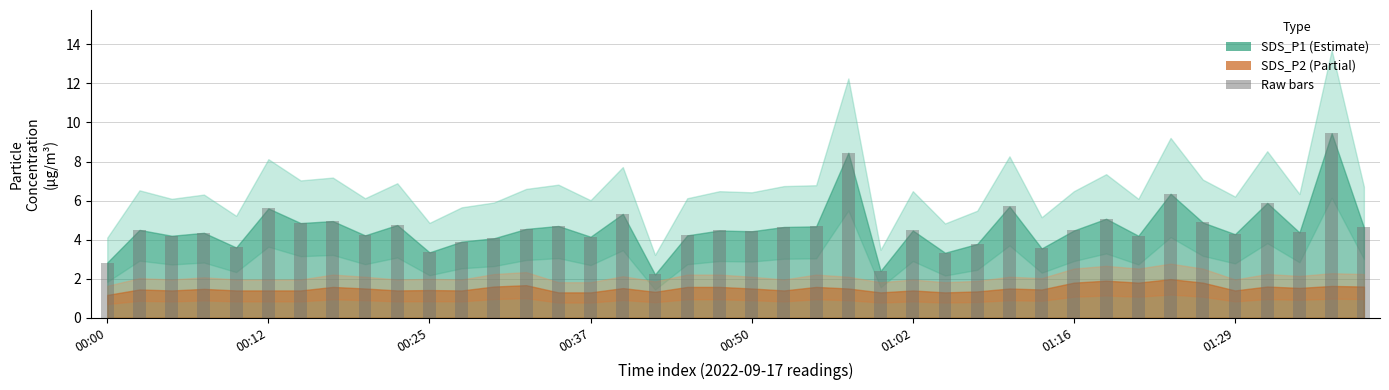

Does the chart contain stacked bars?

No